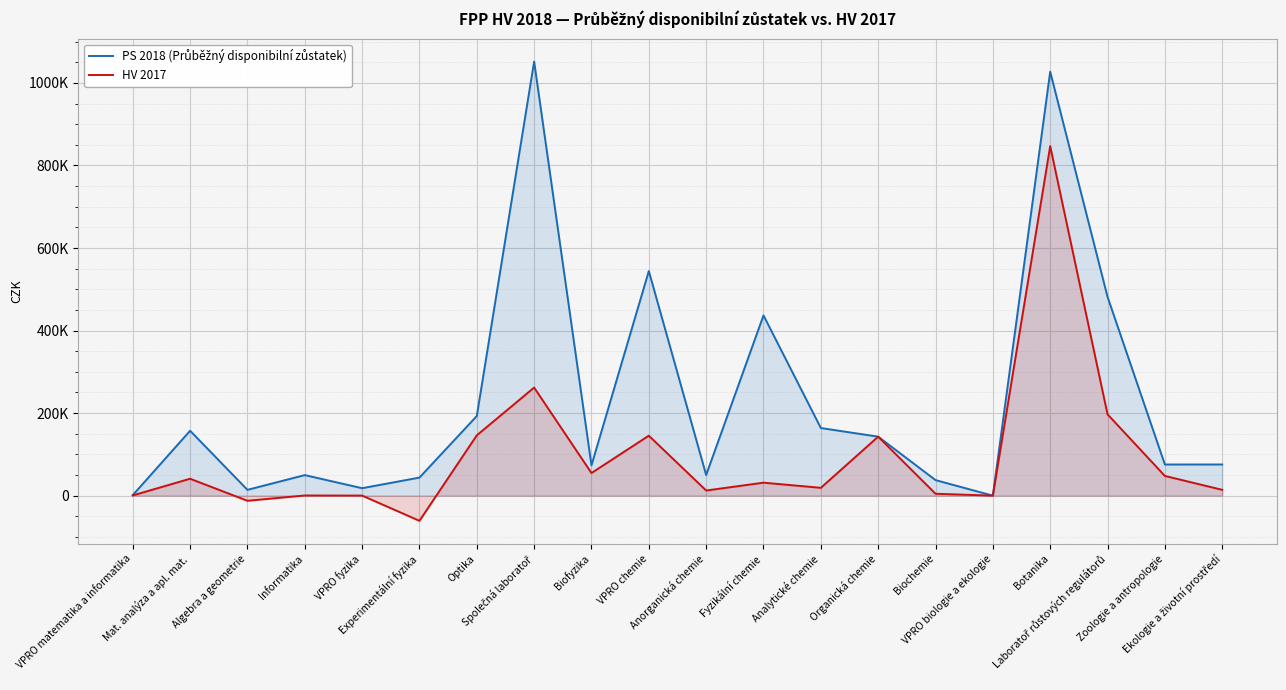

At which category is the sum across all series the highest?

Botanika